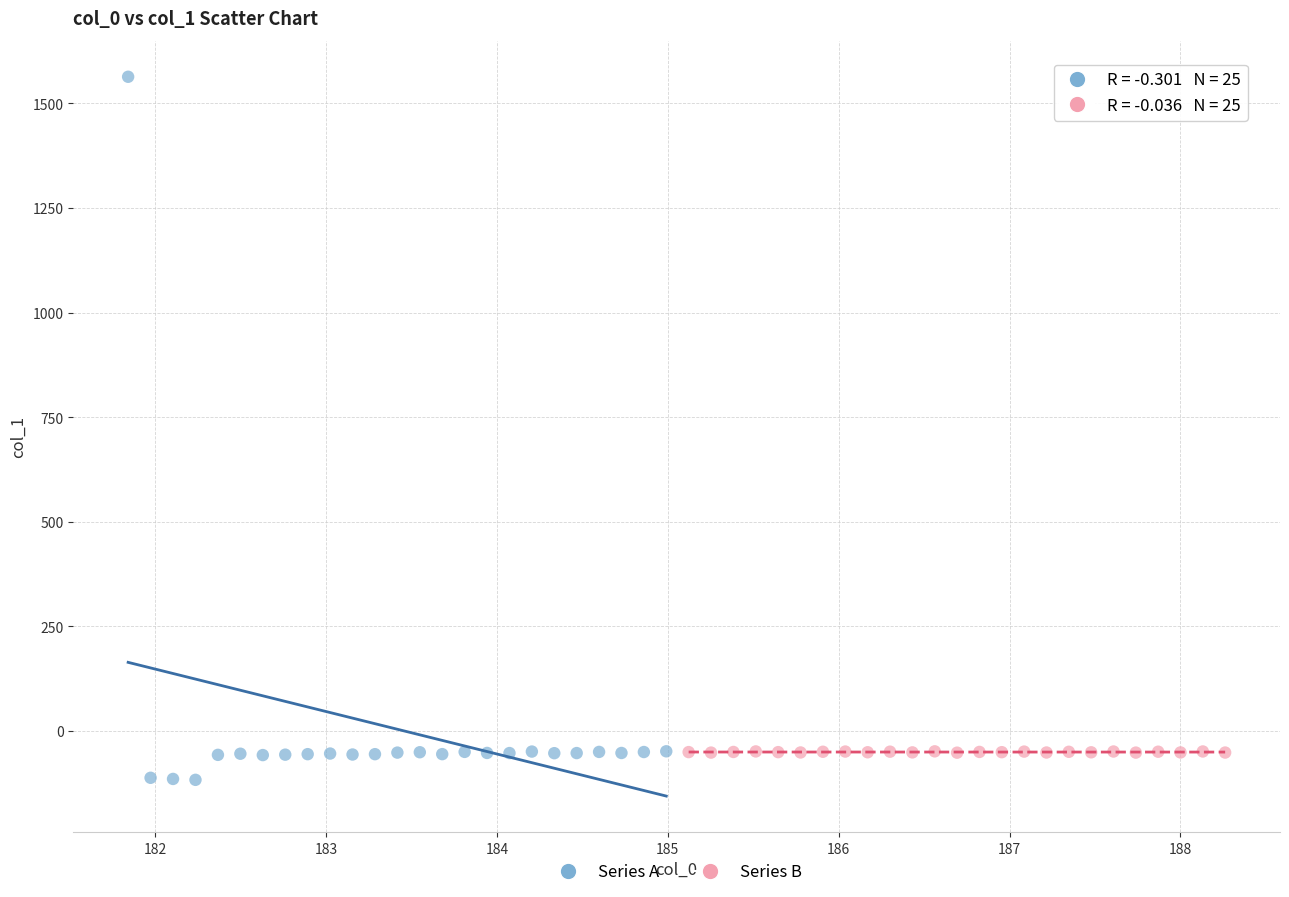

Which series reaches the maximum Y coordinate?

Series A